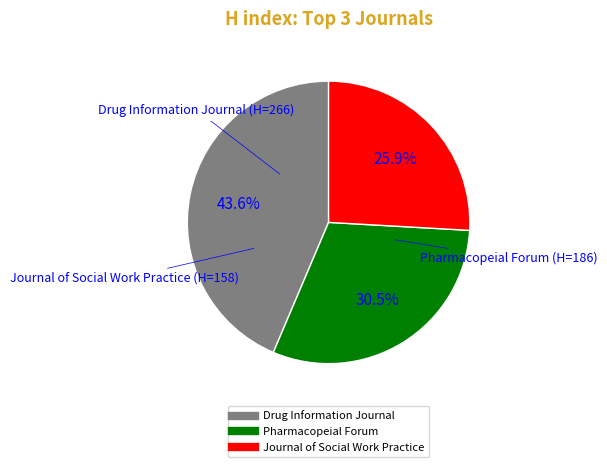

Is there any slice that represents more than half of the pie?

No